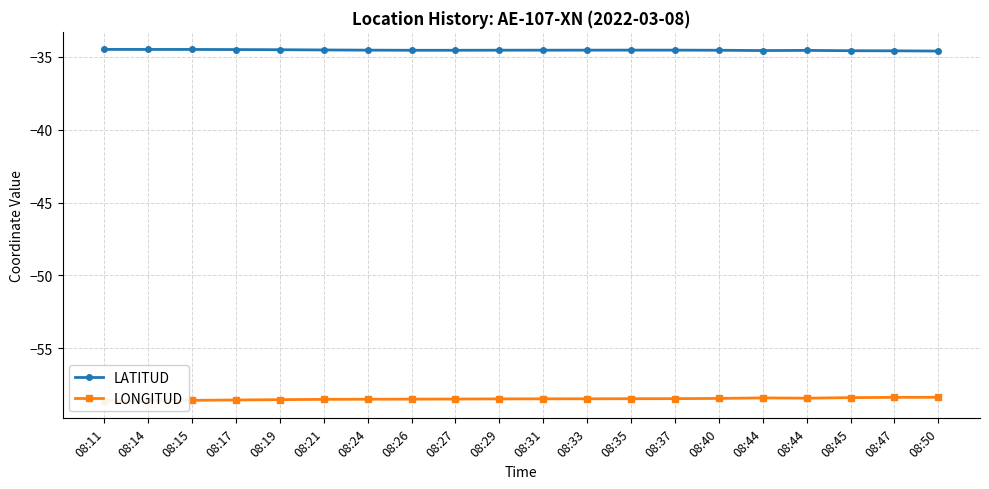

How many interior local valleys does the LONGITUD series have?

1